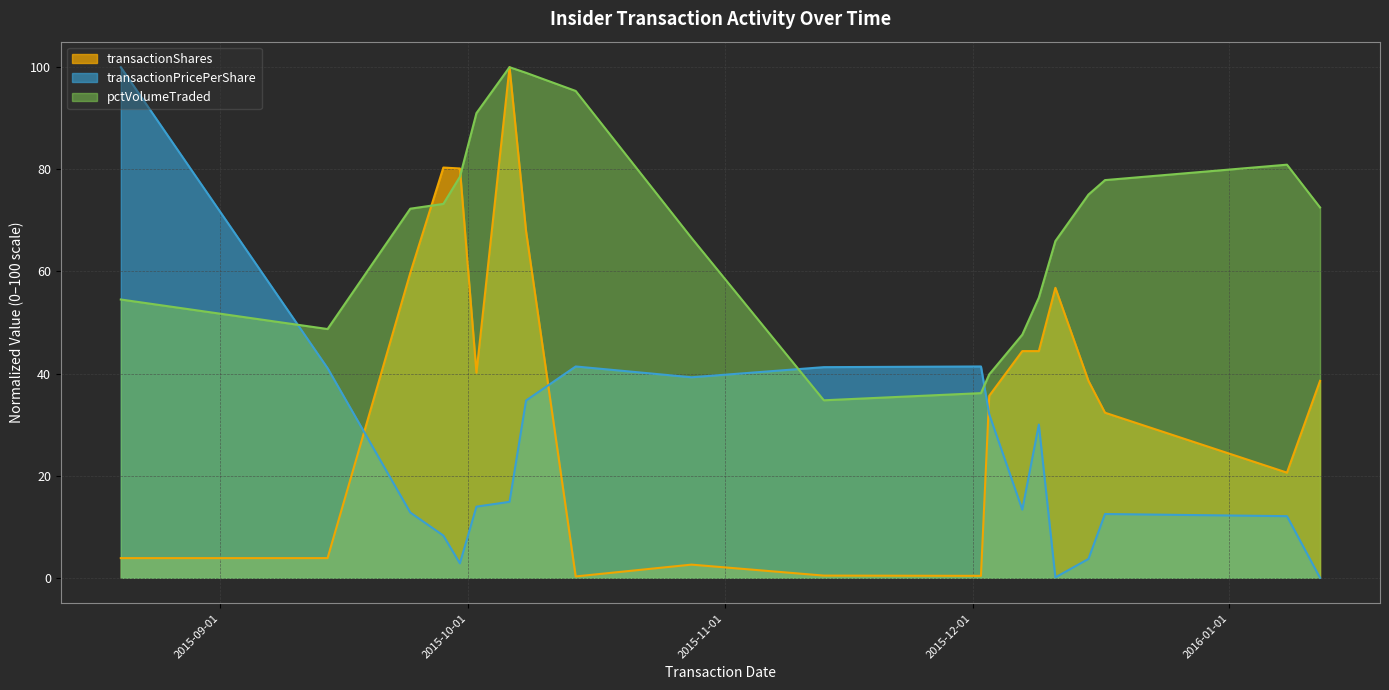

In transactionShares, how many points are higher than both neighbors (excluding endpoints)?

4